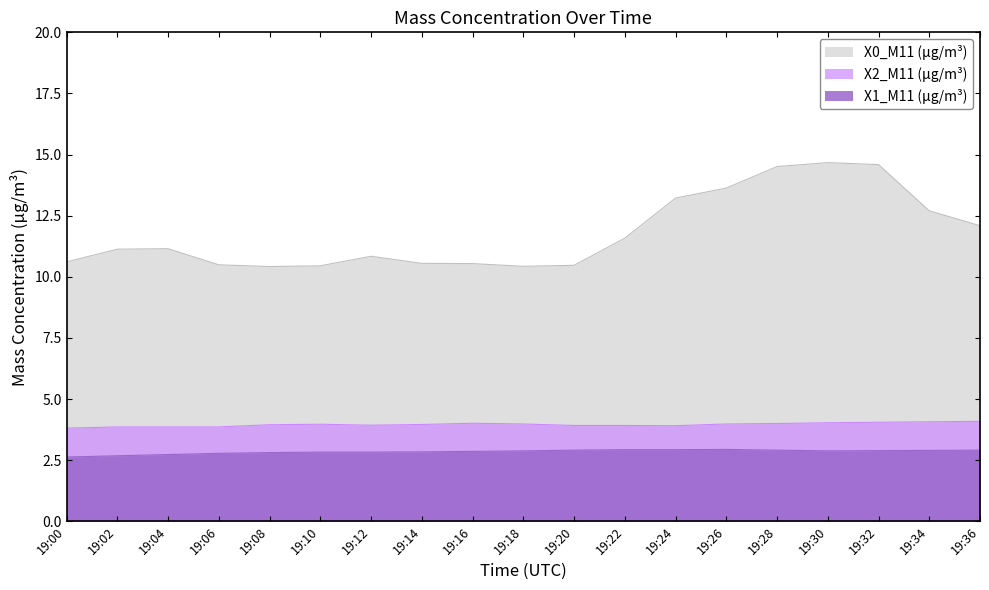

Count the number of data series in this chart.

3